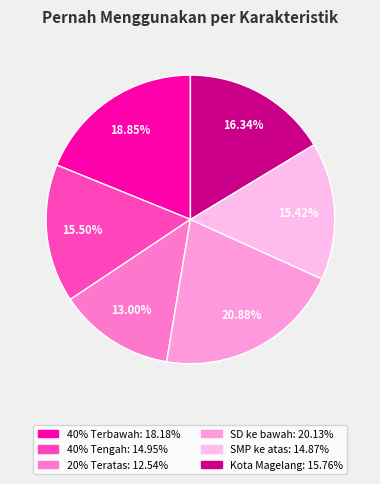

How many slices are in this pie chart?

6